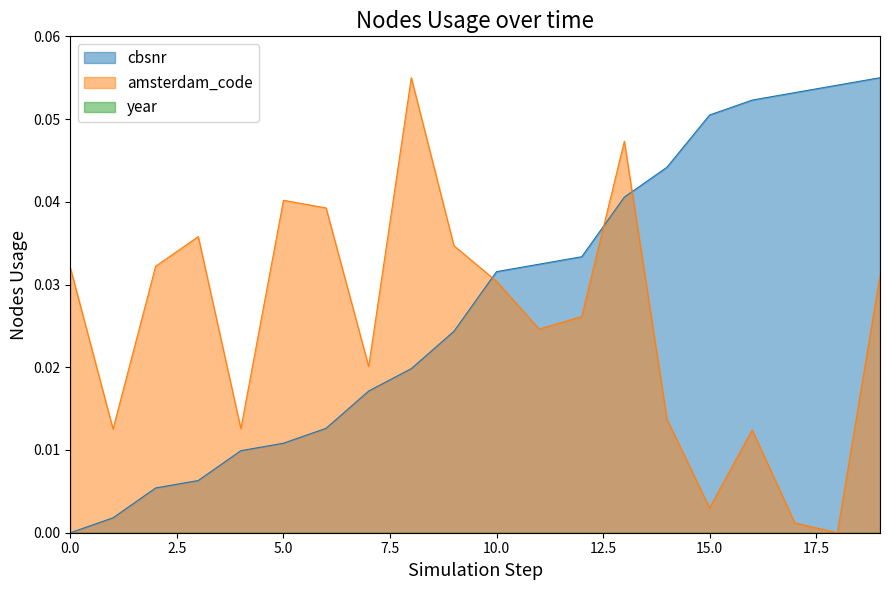

Which series has the largest total across all categories?

cbsnr